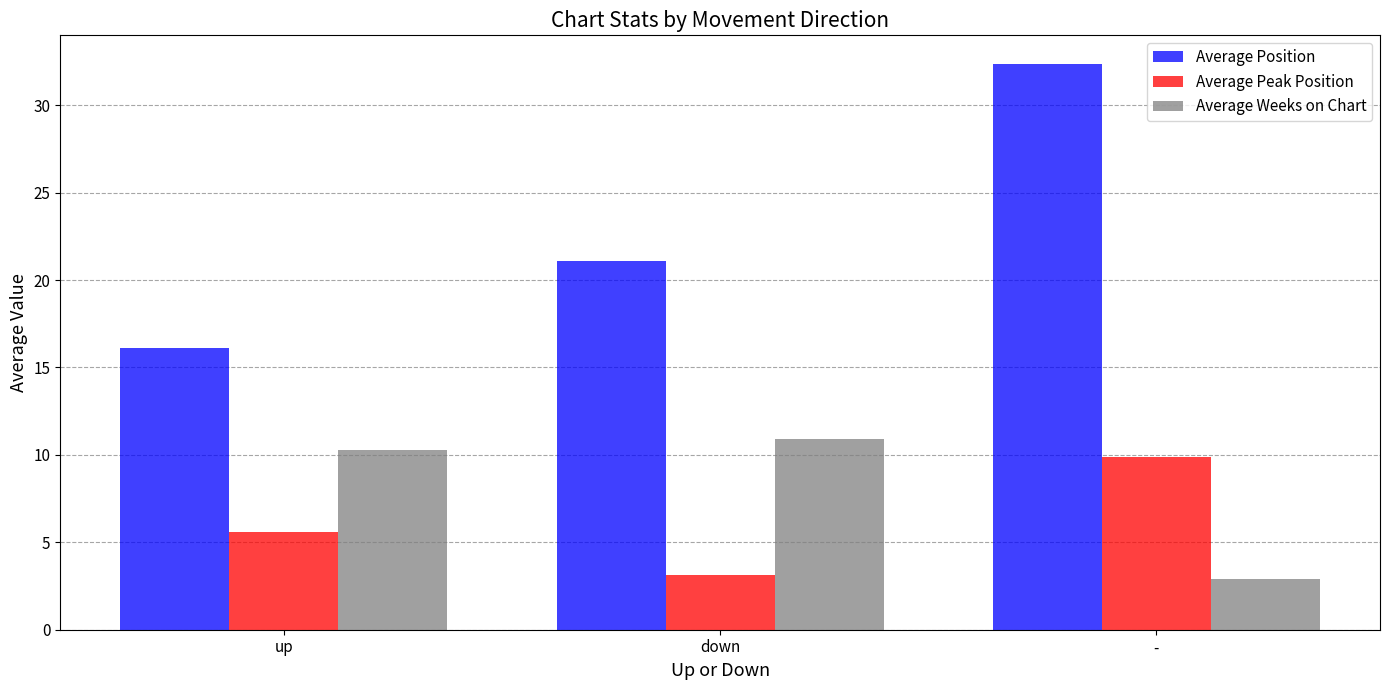

How many bars are there in each group?

3